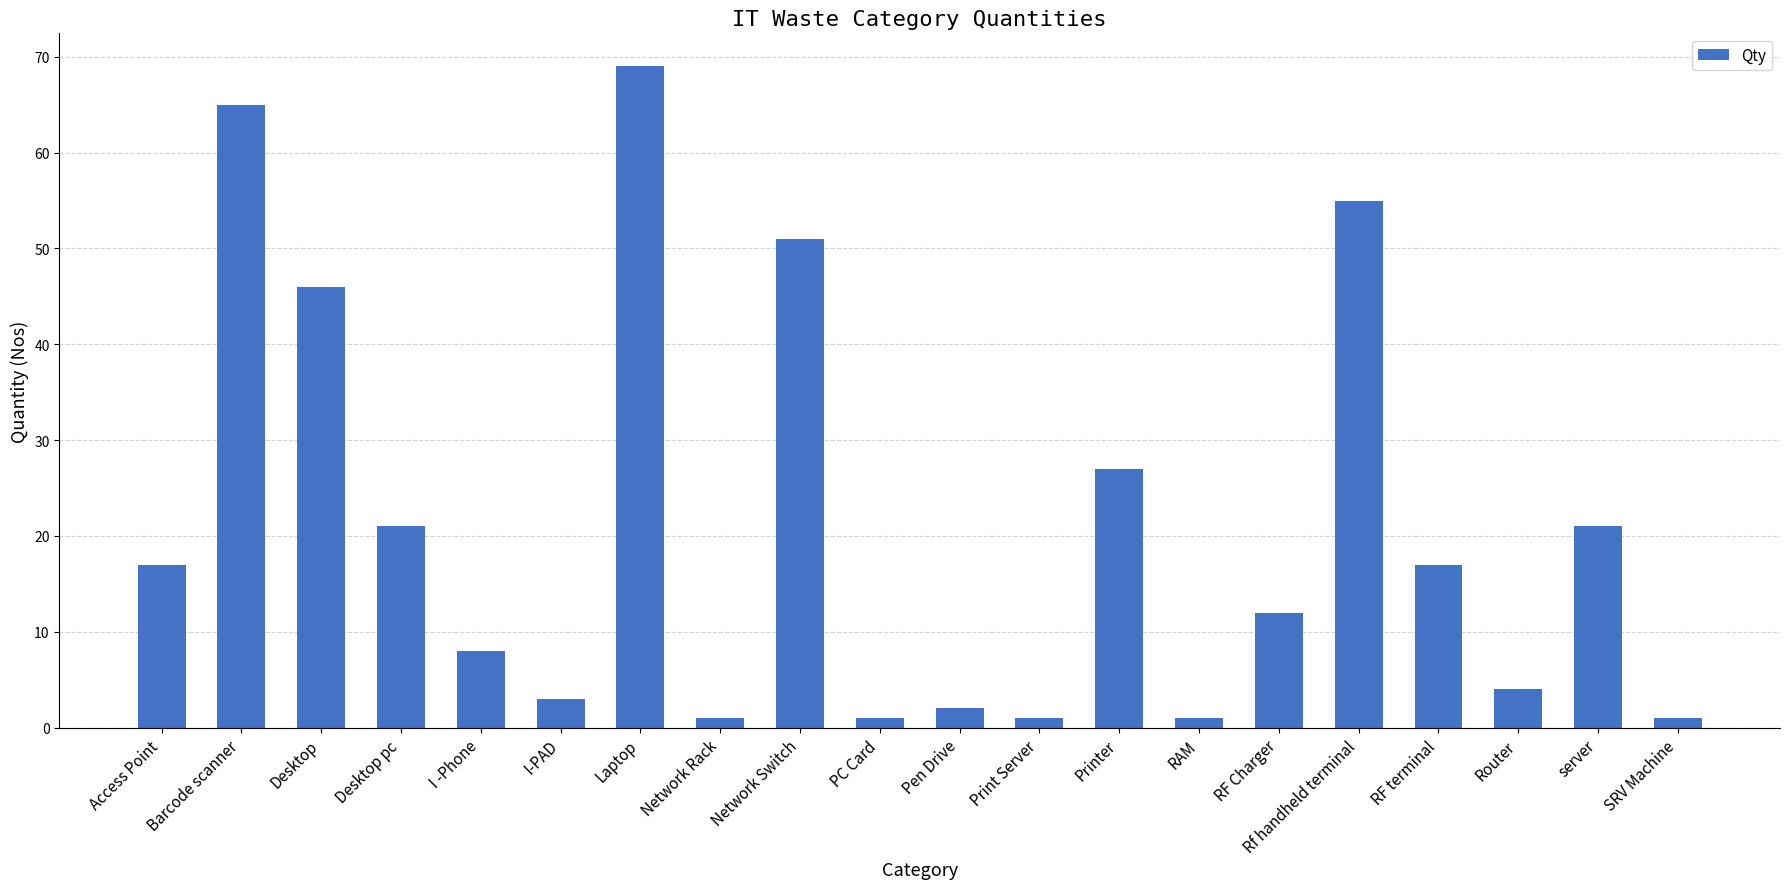

Does the chart contain any negative values?

No